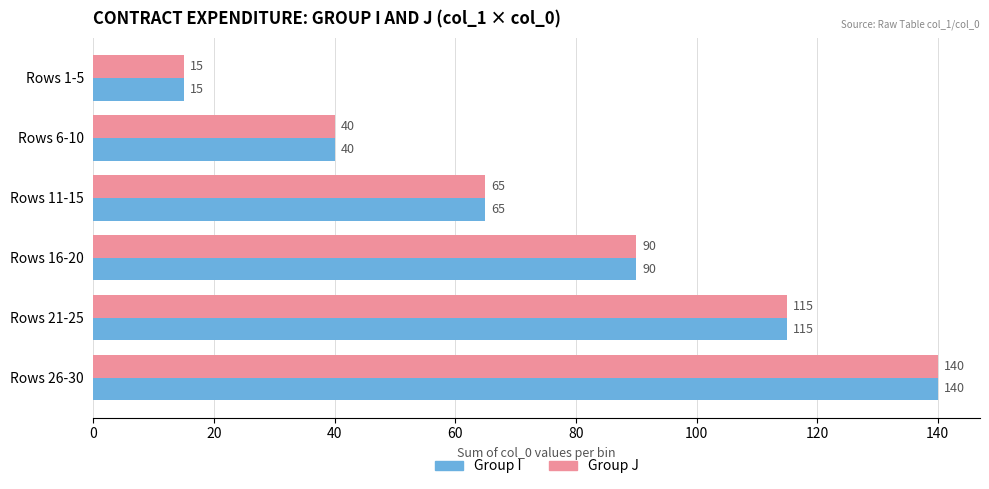

The value of Group I at Rows 6-10 is 55. True or false?

False